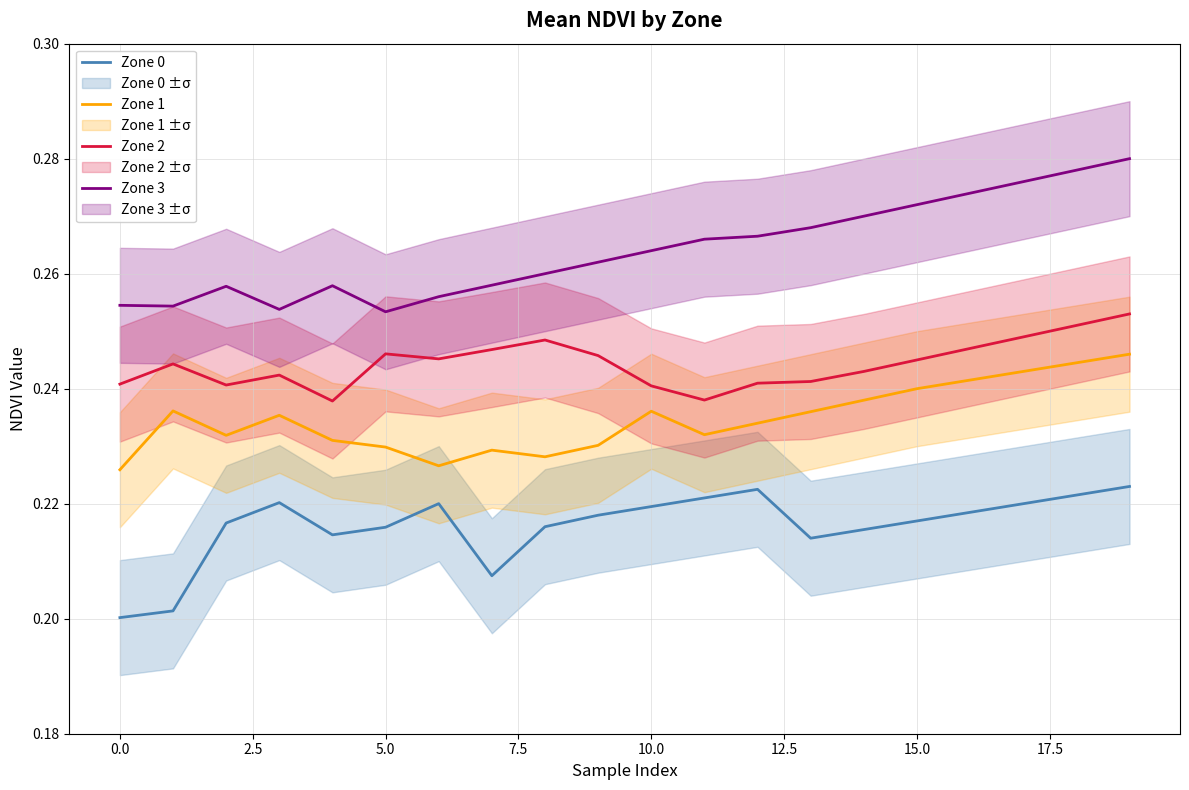

True or false: Zone 2 and Zone 3 intersect in this chart.

False